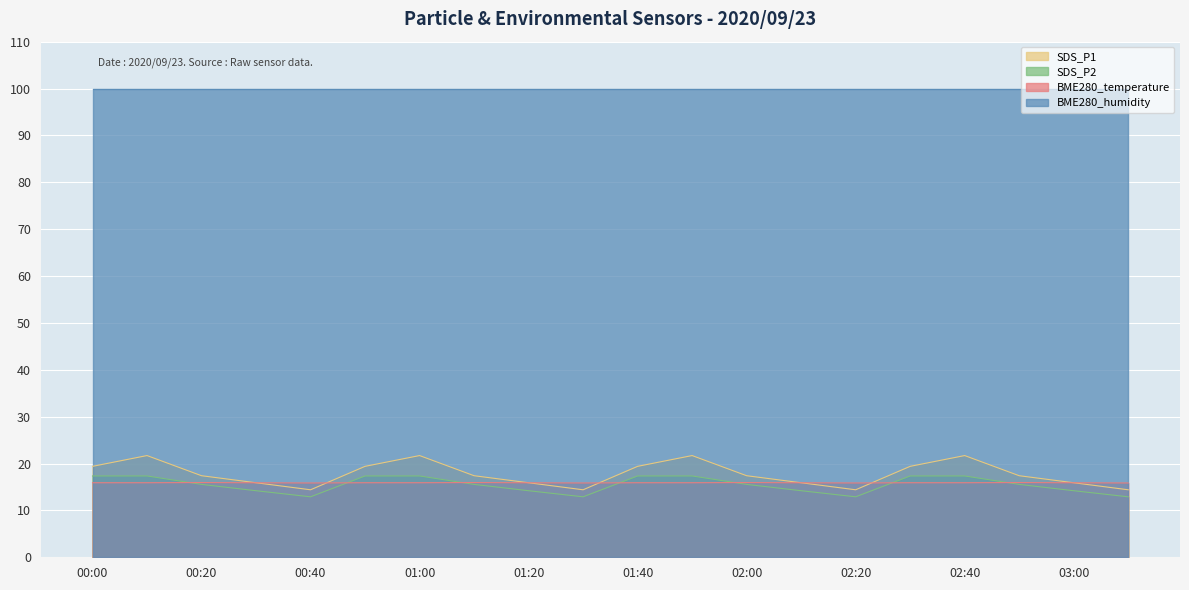

Which series changed the most between 00:50 and 01:50?

SDS_P1